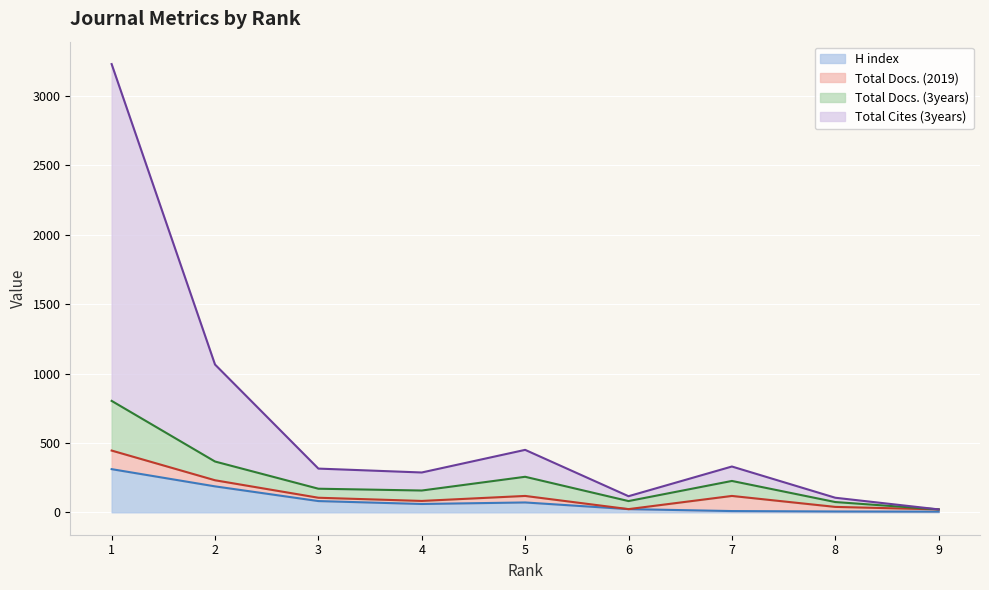

Does the chart display data point markers on the line(s)?

No